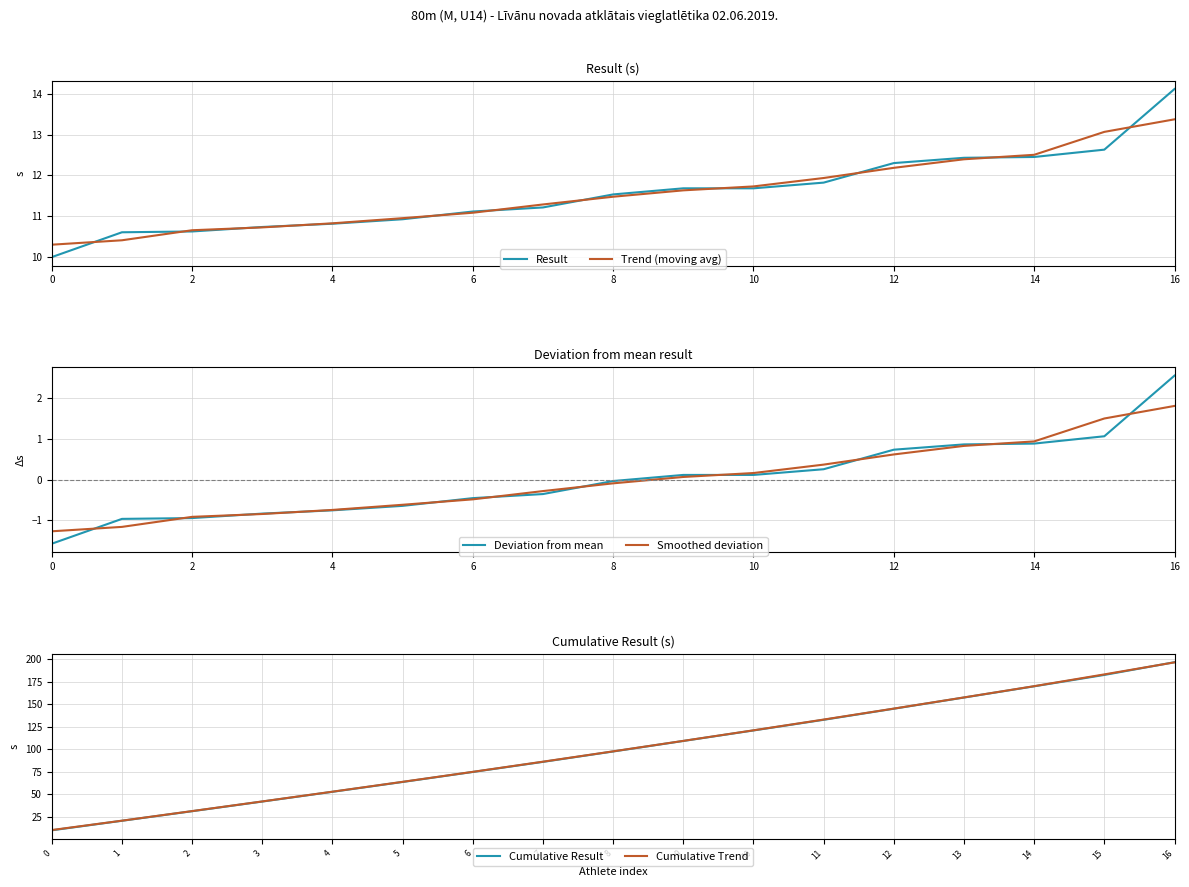

Is this an area chart (filled region under the line)?

No